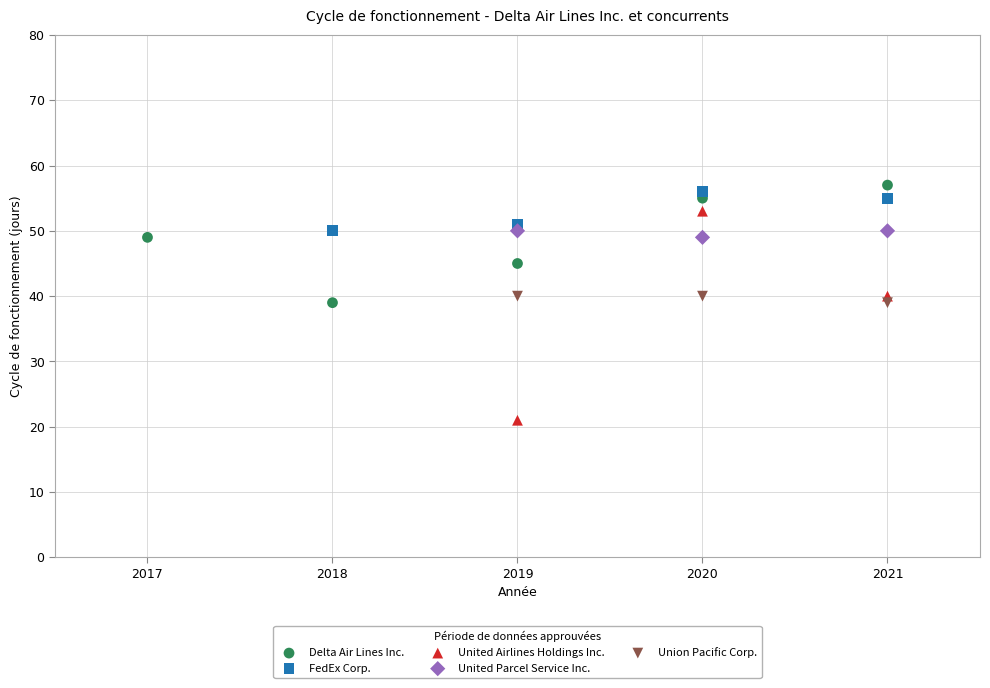

Which series has the widest spread of Y values?

United Airlines Holdings Inc.